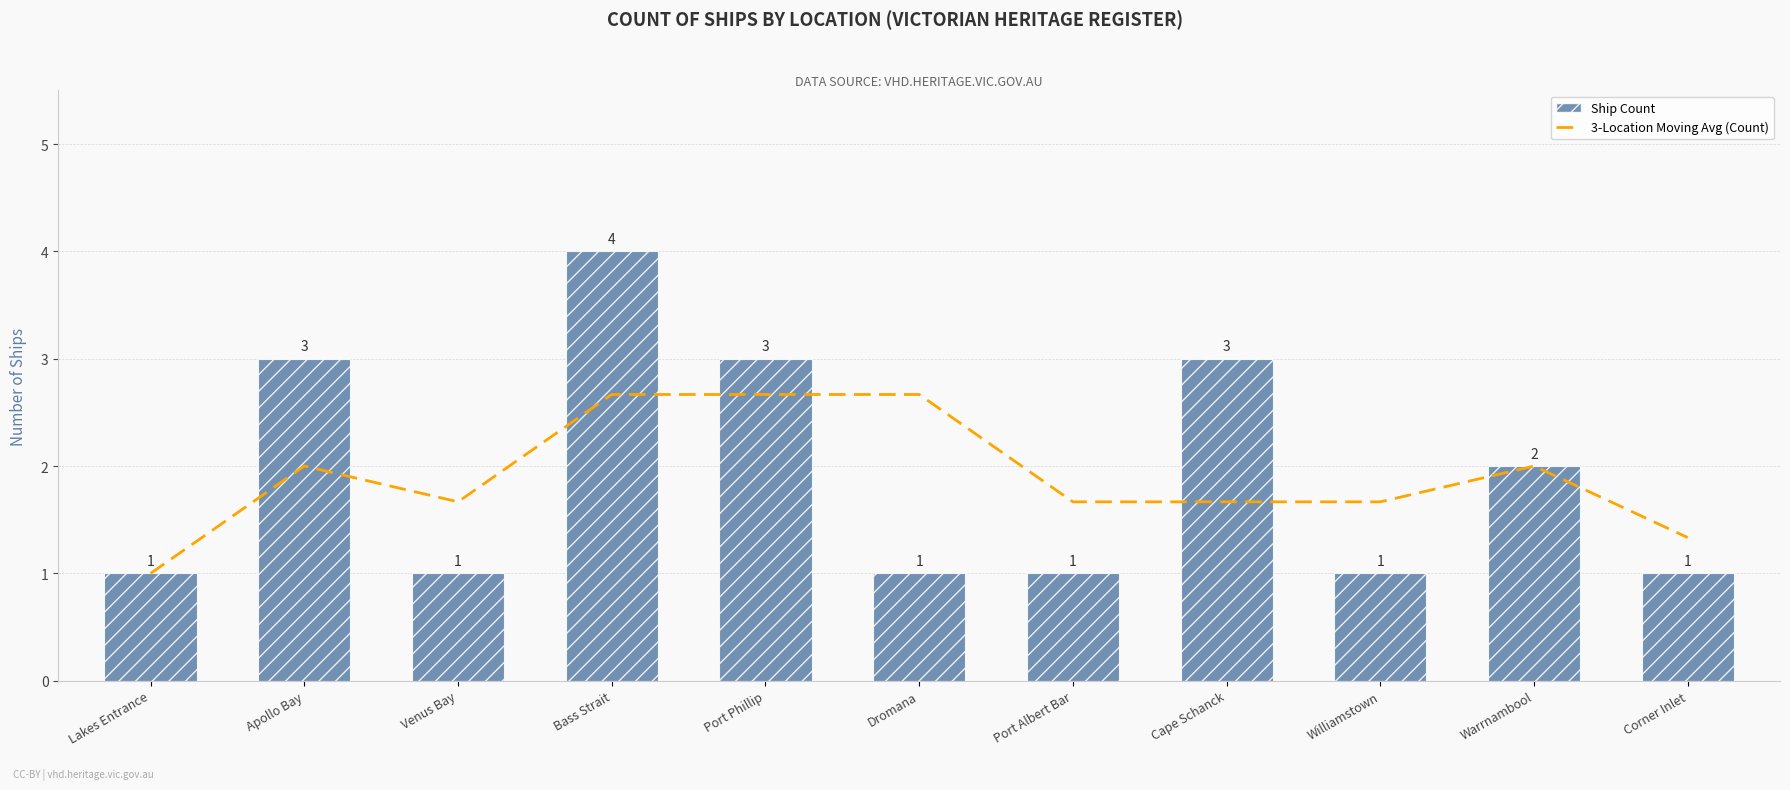

What is the total value across all series at Warrnambool?

4.0